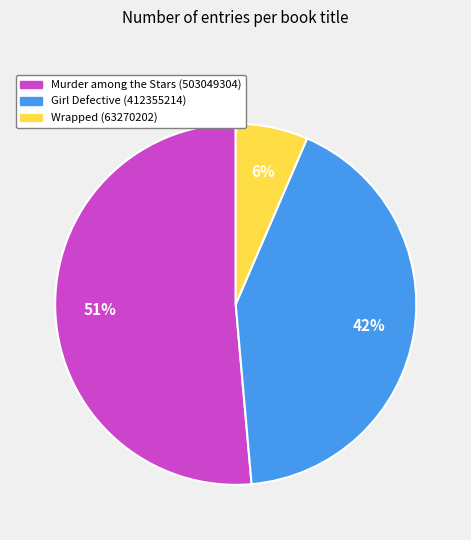

Rank the categories by value from lowest to highest.

Wrapped (63270202), Girl Defective (412355214), Murder among the Stars (503049304)